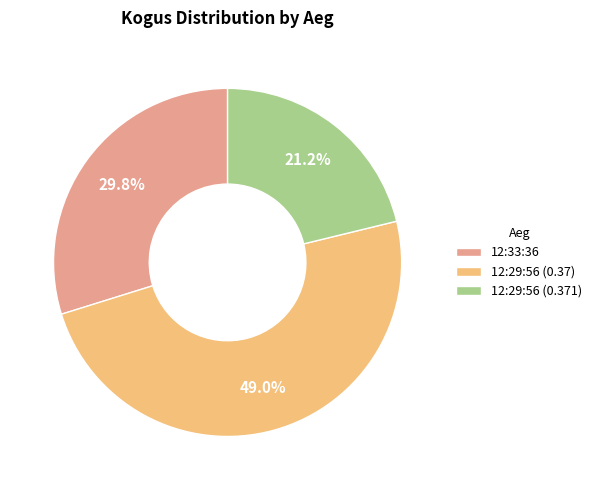

Is it true that 12:33:36 is 30% of the pie?

True